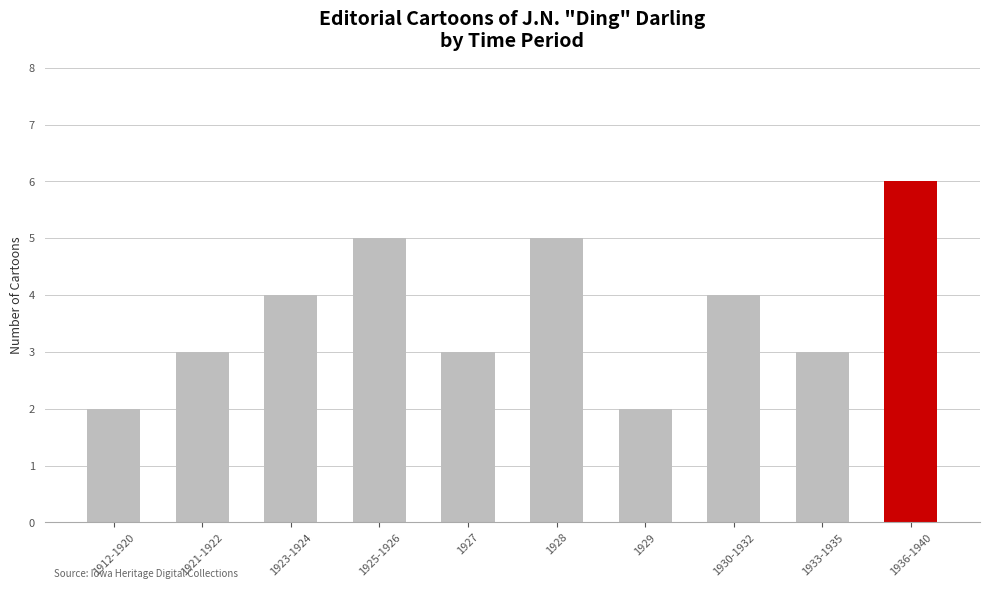

Is it true that the value at 1930-1932 is 2?

False